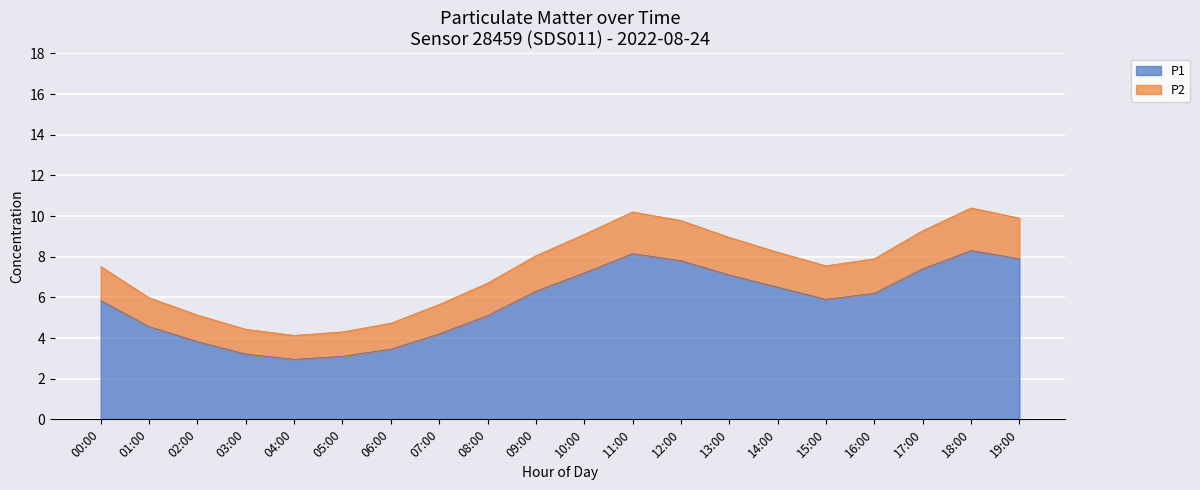

What is the difference between the highest and lowest values at 12:00?

2.0